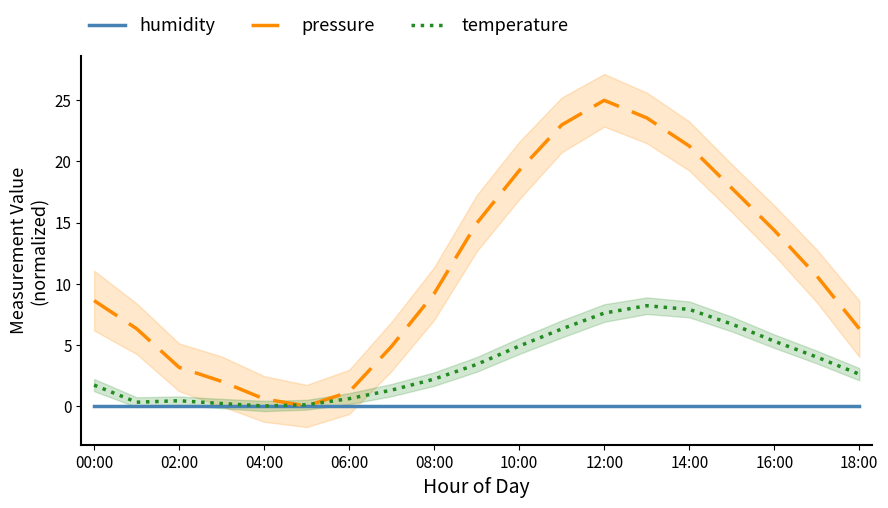

True or false: humidity has a value of 0.0 at 10:00.

True